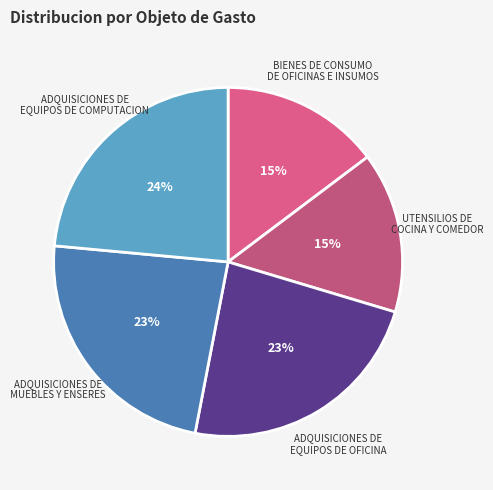

Is there any slice that represents more than half of the pie?

No